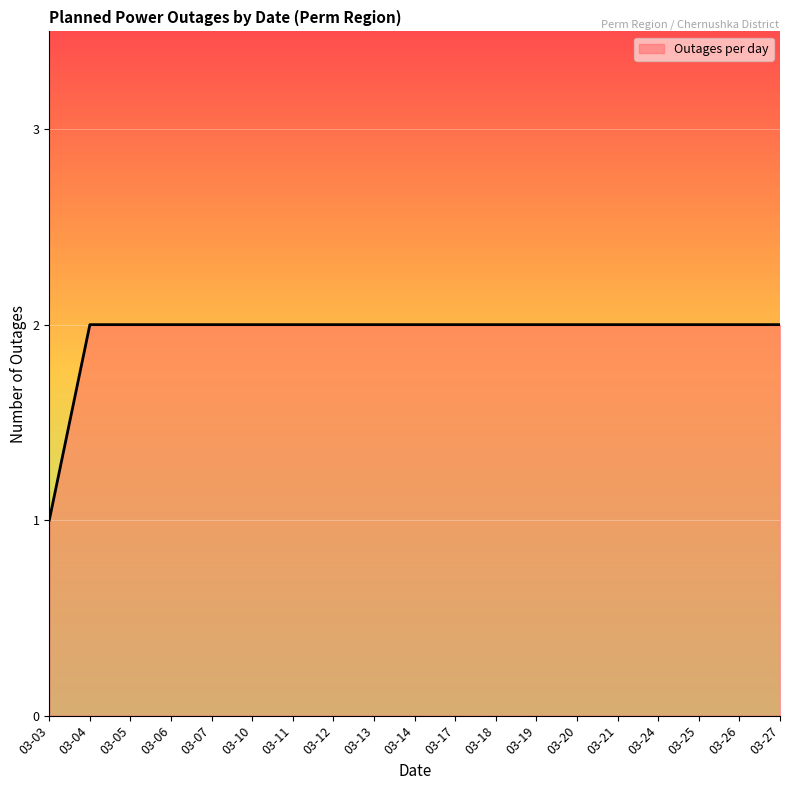

What is the difference between the second highest and minimum values?

1